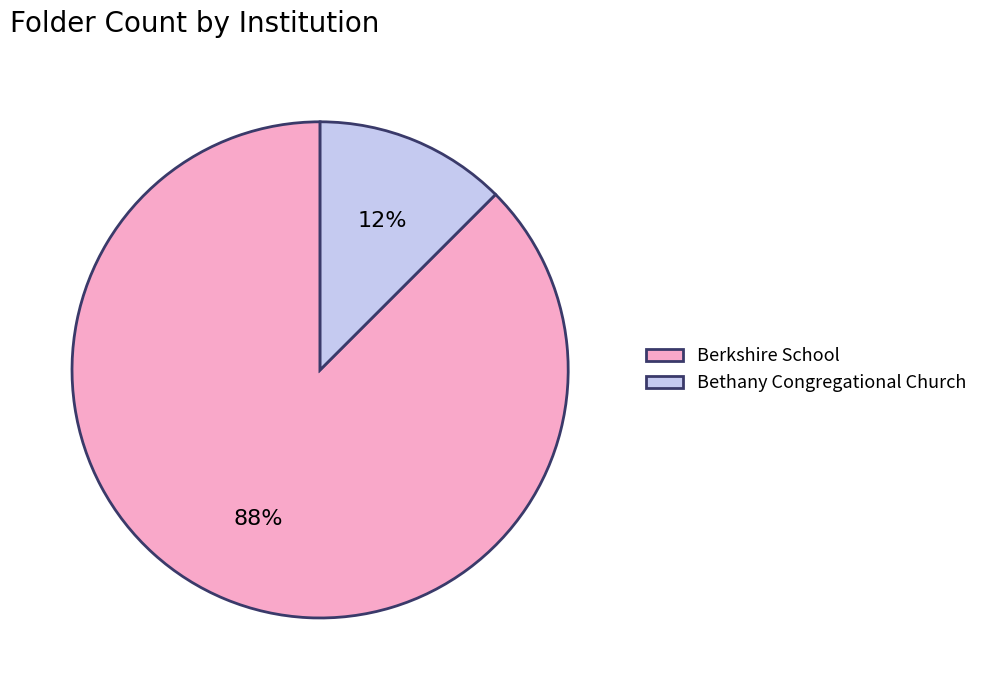

To the nearest percent, what is the average slice percentage?

50%